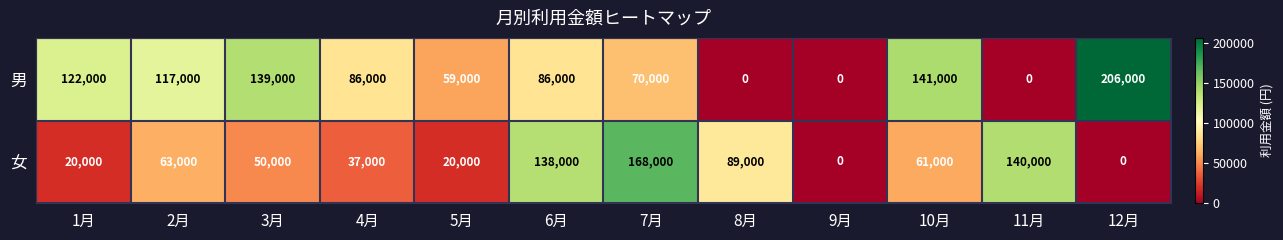

What is the average value of the 女 series?

65500